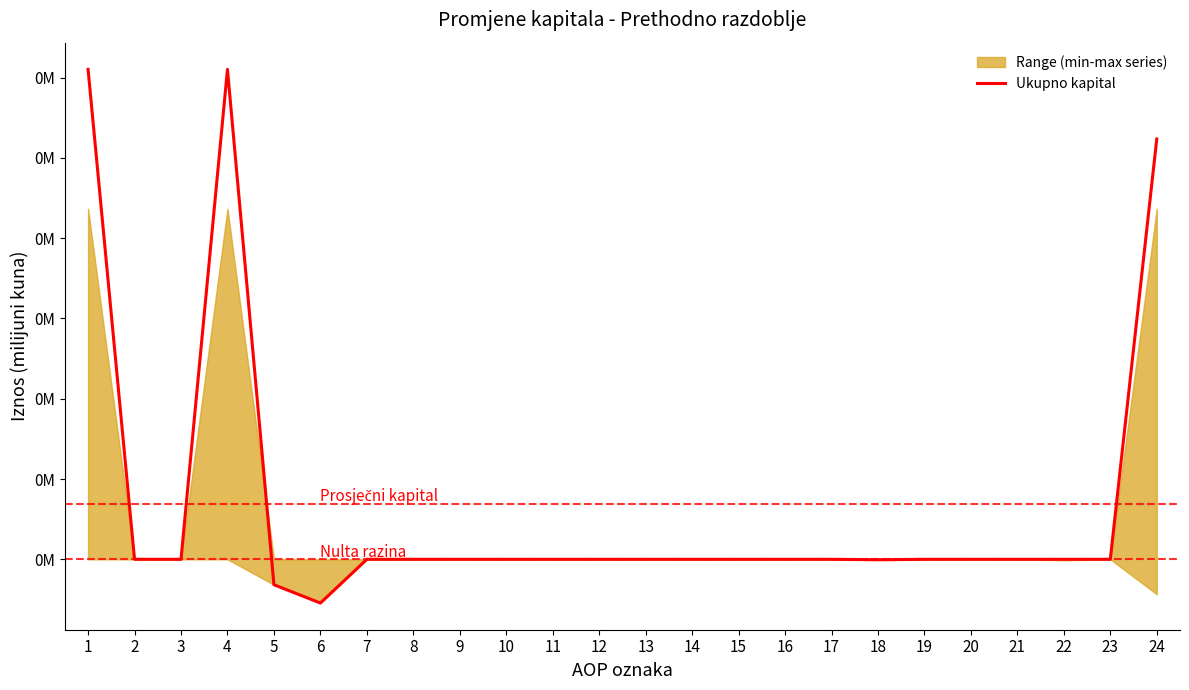

Where is the first local minimum?

6